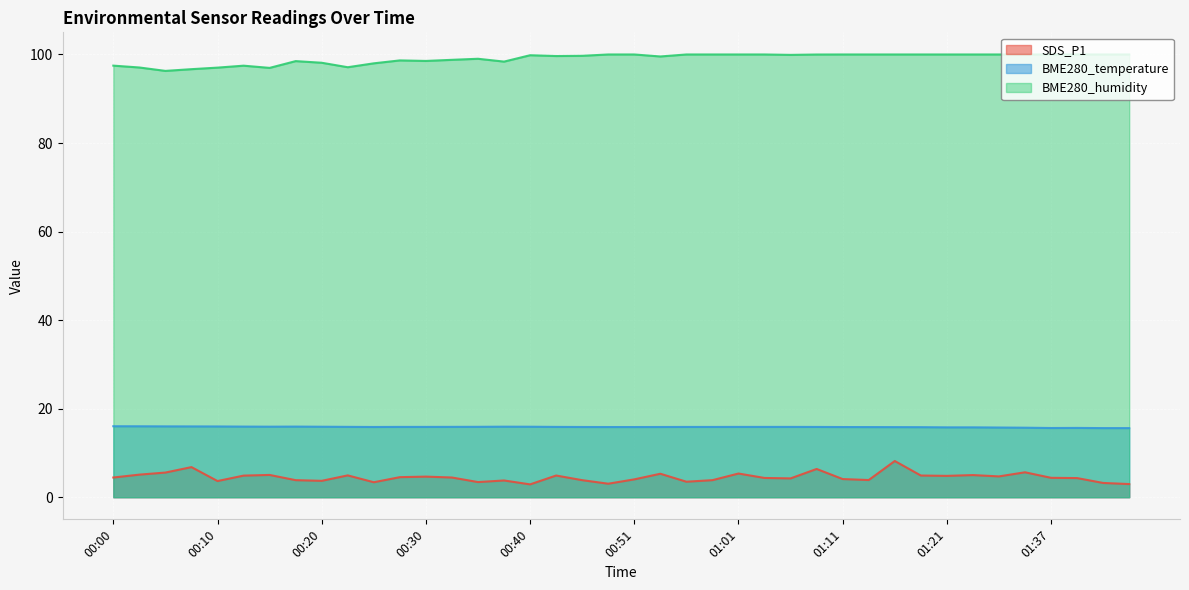

How many interior local peaks does the SDS_P1 series have?

12